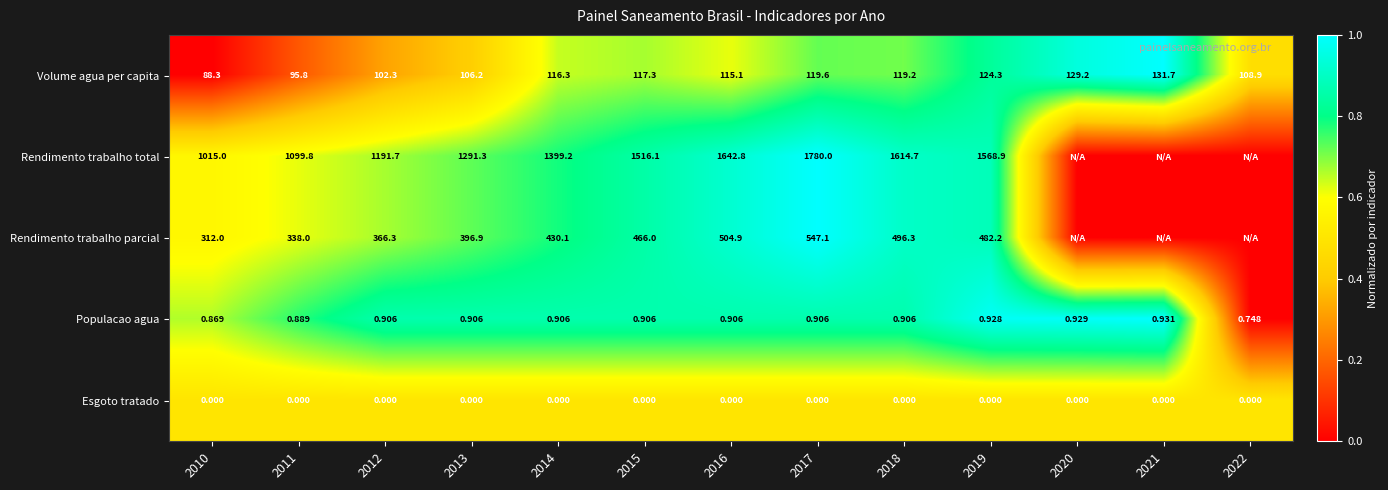

Which series changed the most between 2014 and 2015?

Rendimento trabalho total